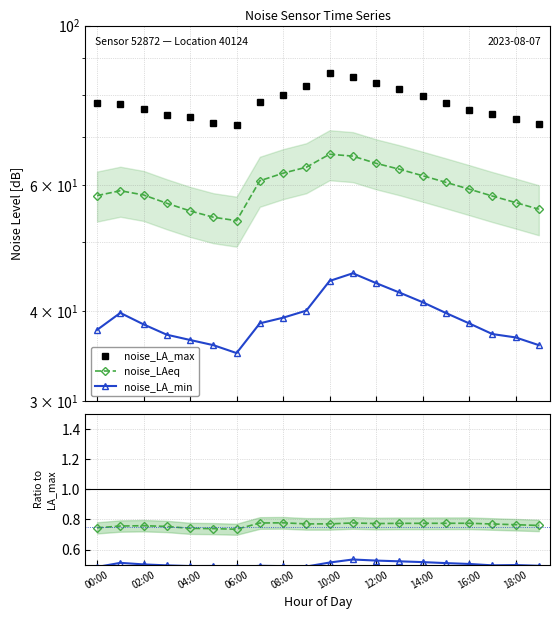

Does the chart have visible grid lines?

Yes